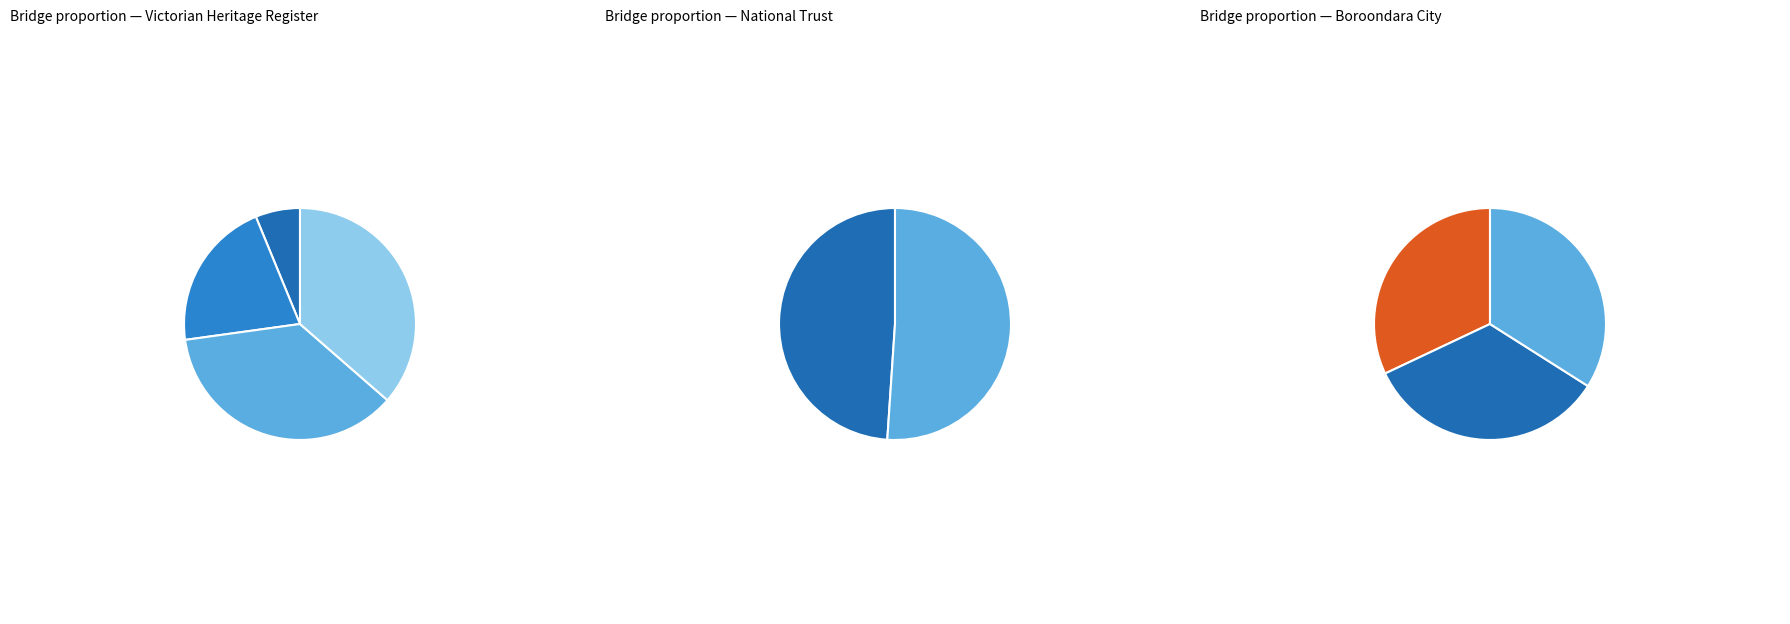

Does CHANDLER HIGHWAY BRIDGE represent more than half of the total?

No